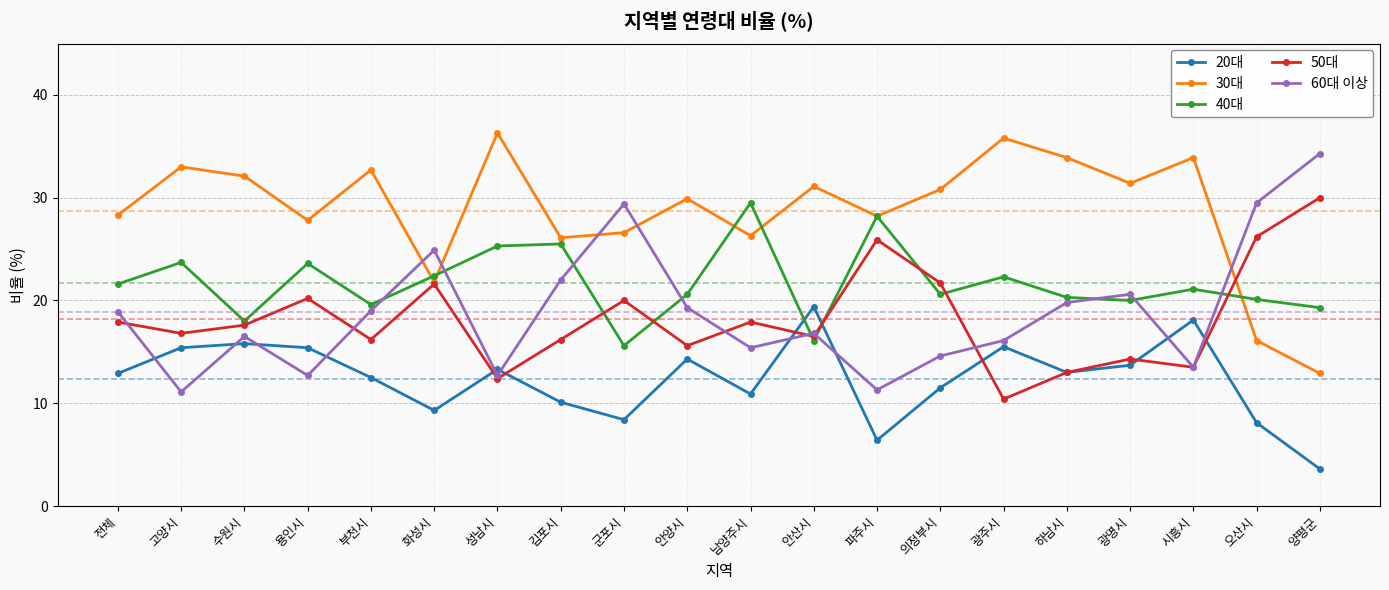

Where is the first local maximum for 50대?

용인시